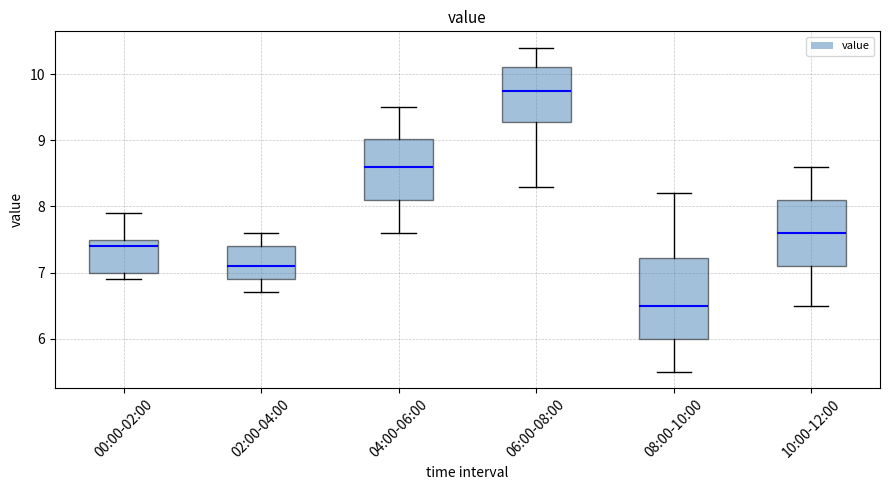

Which box is the tallest, from its lower edge to its upper edge?

08:00-10:00